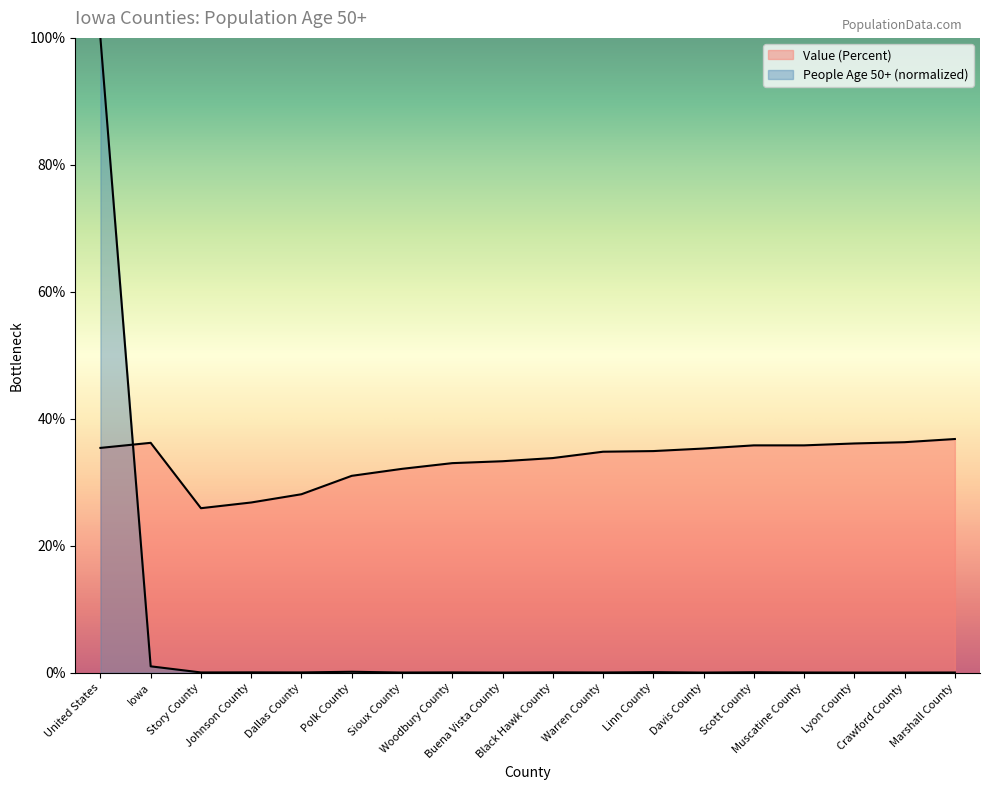

What is the maximum value for People (Age 50 And Over)?

100.0